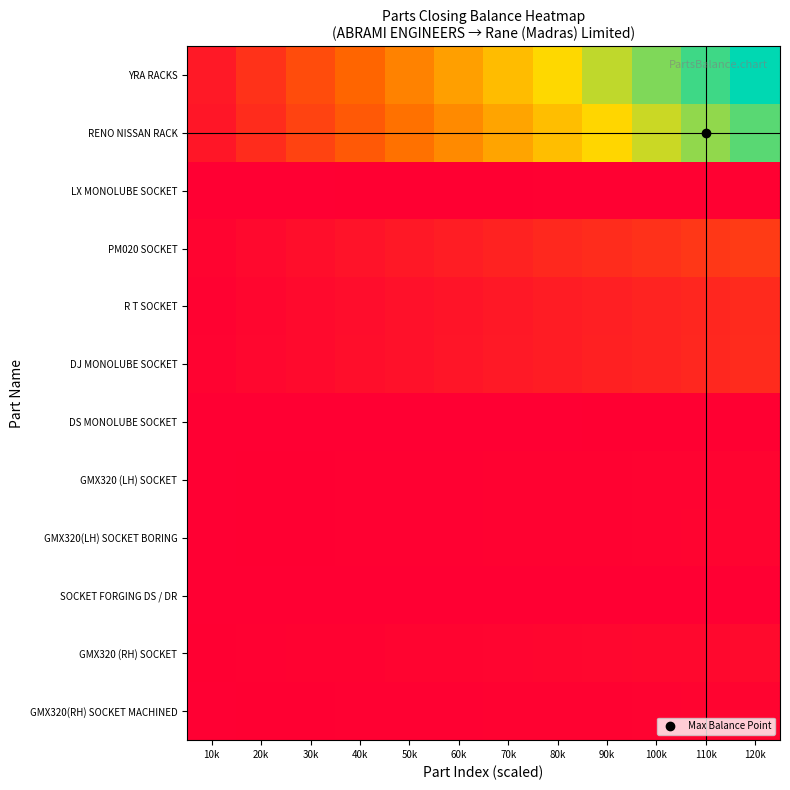

List the series in order of their peak value, lowest first.

SOCKET FORGING DS / DR, DS MONOLUBE SOCKET, LX MONOLUBE SOCKET, GMX320 (LH) SOCKET, GMX320(RH) SOCKET MACHINED, GMX320(LH) SOCKET BORING, GMX320 (RH) SOCKET, R T SOCKET, DJ MONOLUBE SOCKET, PM020 SOCKET, RENO NISSAN RACK, YRA RACKS